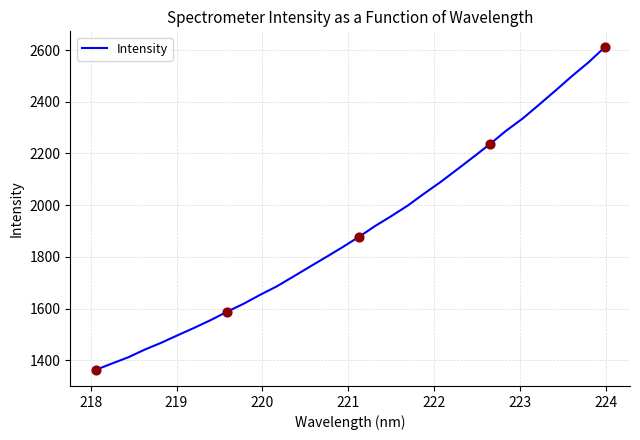

What is the smallest value displayed?

1362.9